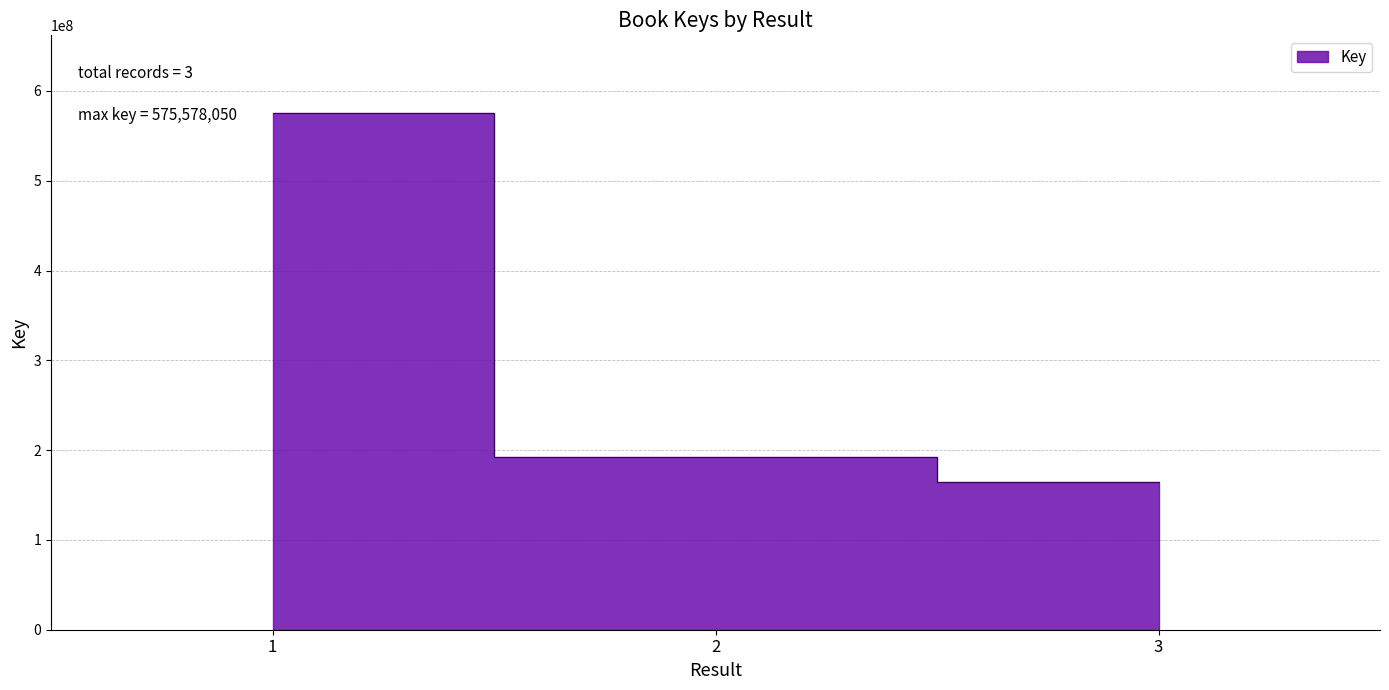

List the labels in order of value, smallest first.

3, 2, 1